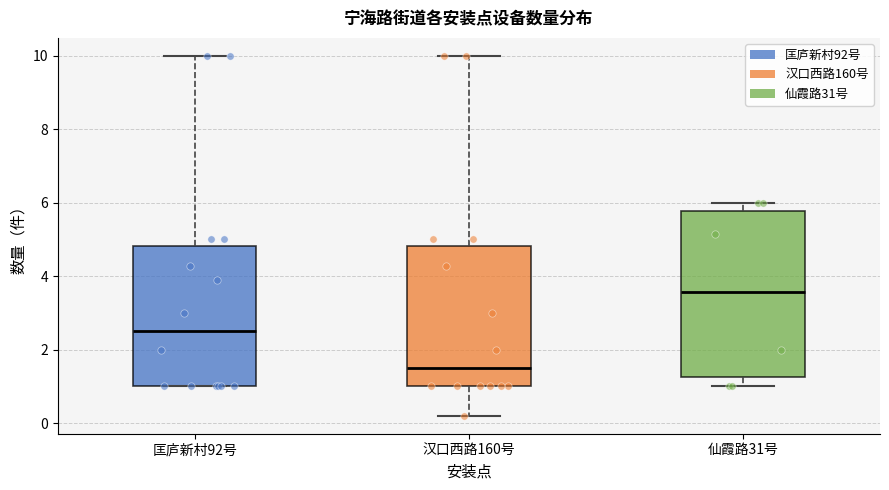

Reading left to right, read every box against the y-axis: the position of its median line, the range the box covers, and the ends of its whiskers. The values are not printed on the chart, so give them approximately, as read against the axis.

匡庐新村92号: median 2.6, box 1.0 to 4.8, whiskers 1.0 to 10.0
汉口西路160号: median 1.6, box 1.0 to 4.8, whiskers 0.2 to 10.0
仙霞路31号: median 3.6, box 1.2 to 5.8, whiskers 1.0 to 6.0